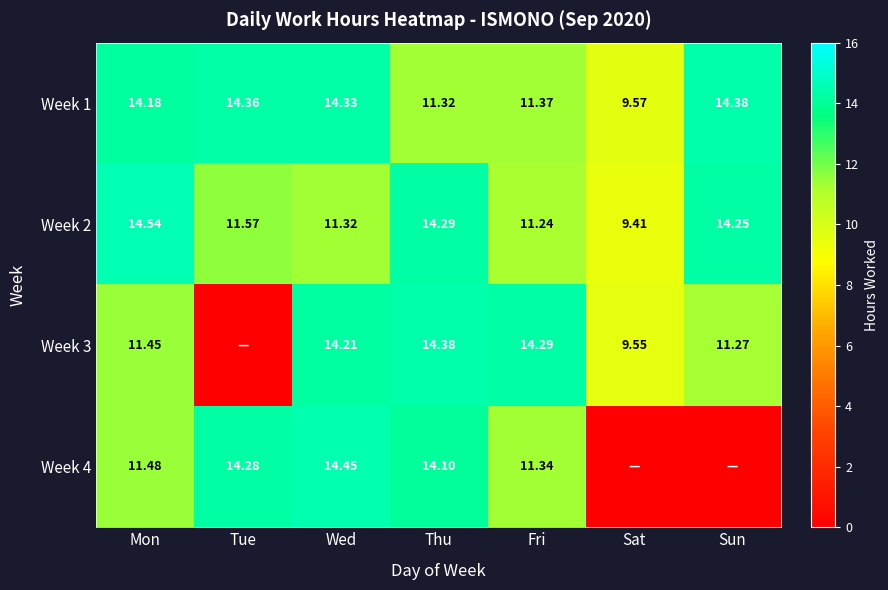

Rank the categories by Week 1 value from highest to lowest.

Sun, Tue, Wed, Mon, Fri, Thu, Sat